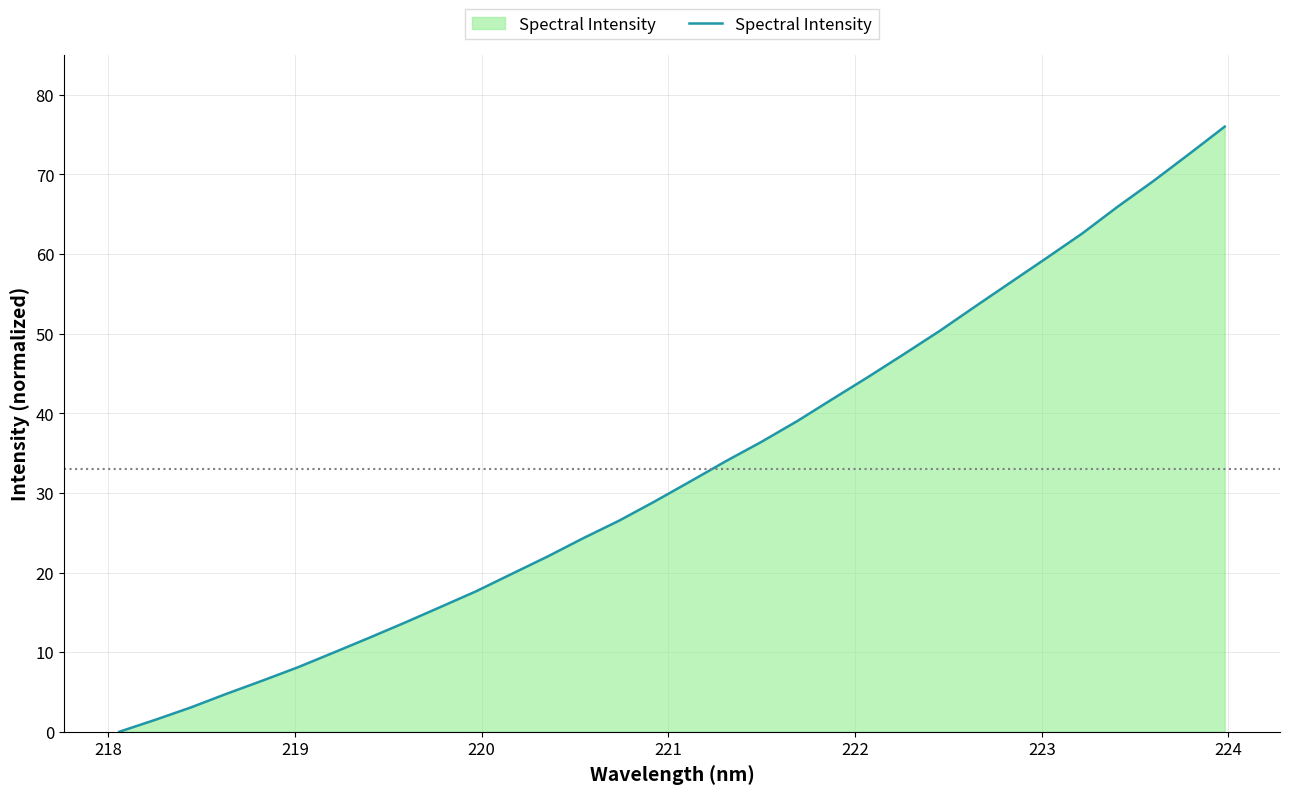

What is the difference between the maximum and minimum values?

76.0